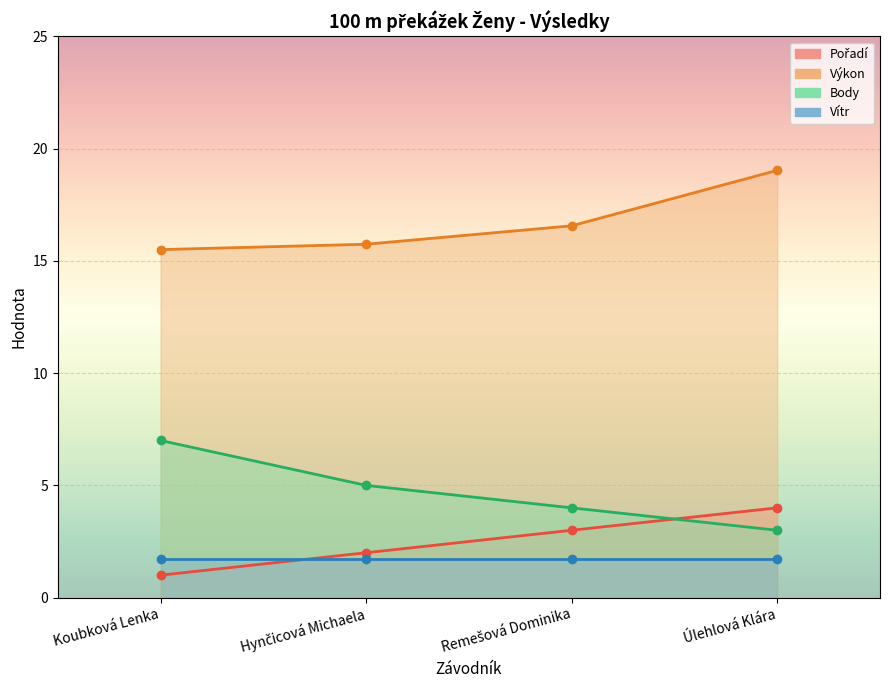

At which label does Pořadí reach its peak?

Úlehlová Klára